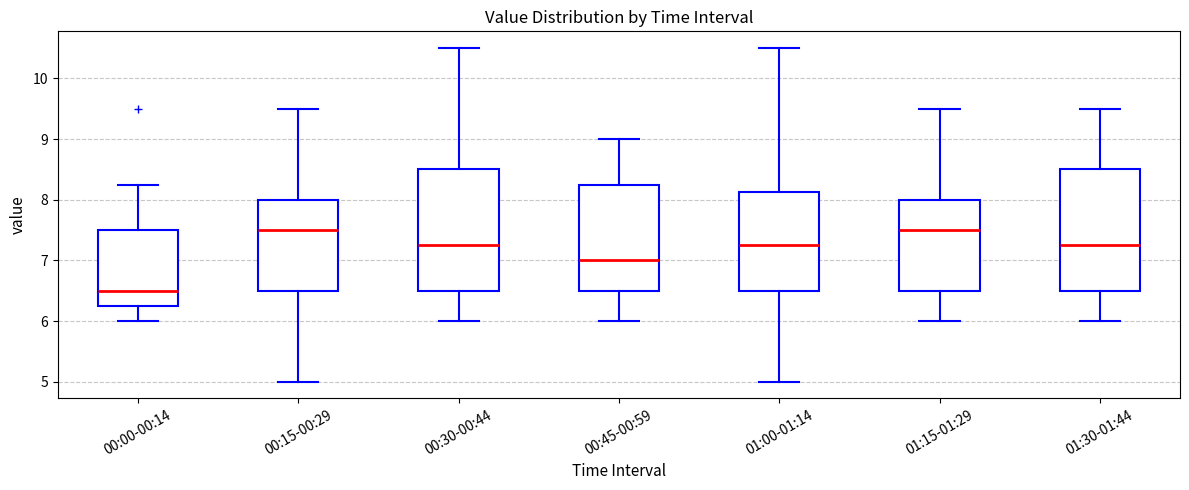

Which box's median line is the lowest?

00:00-00:14